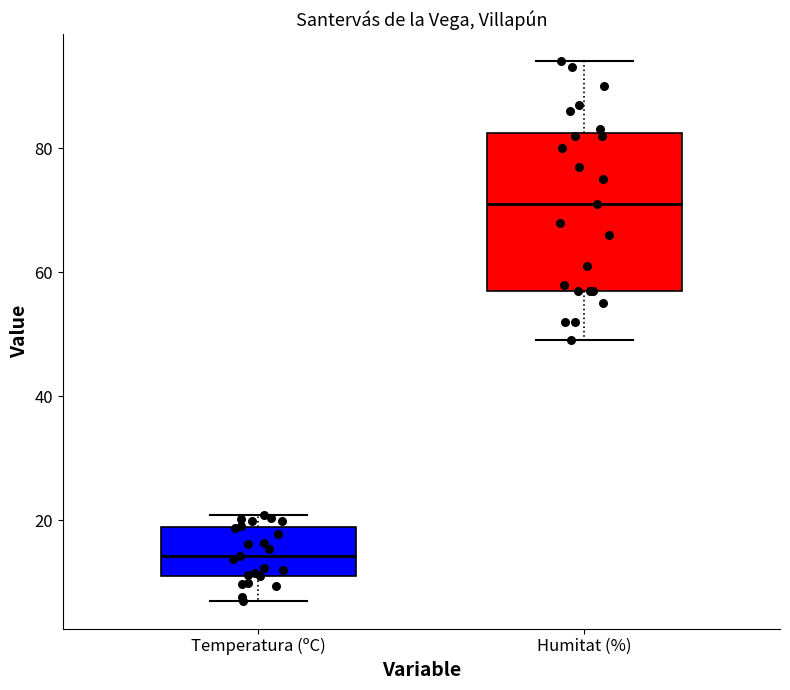

Reading left to right, read every box against the y-axis: the position of its median line, the range the box covers, and the ends of its whiskers. The values are not printed on the chart, so give them approximately, as read against the axis.

Temperatura (ºC): median 14, box 12 to 18, whiskers 6 to 20
Humitat (%): median 72, box 58 to 82, whiskers 50 to 94